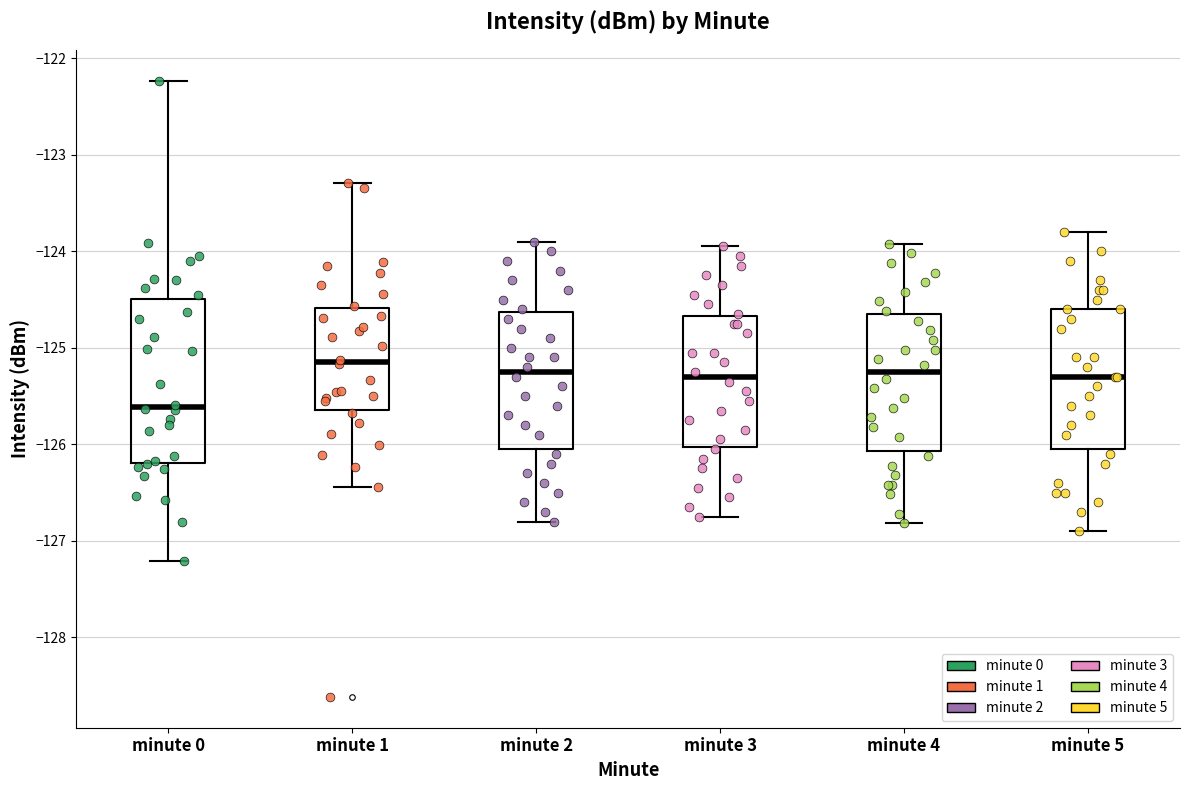

Comparing the boxes themselves (not the whiskers), which one is the tallest?

minute 0